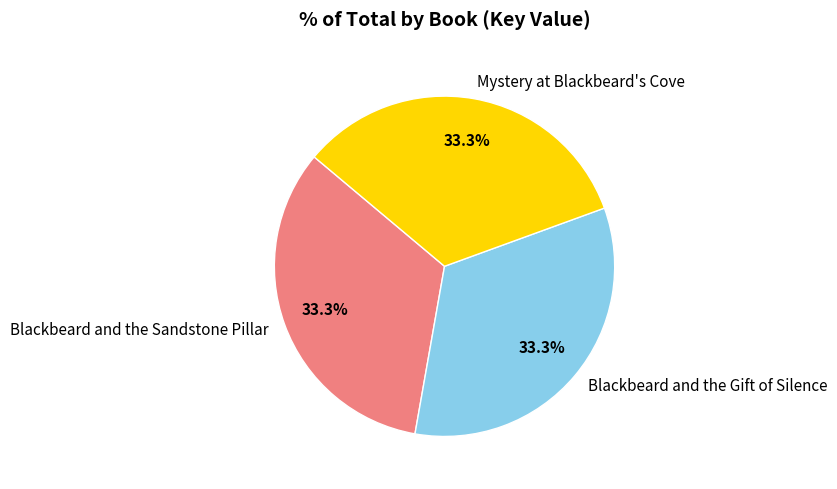

How many slices are in this pie chart?

3